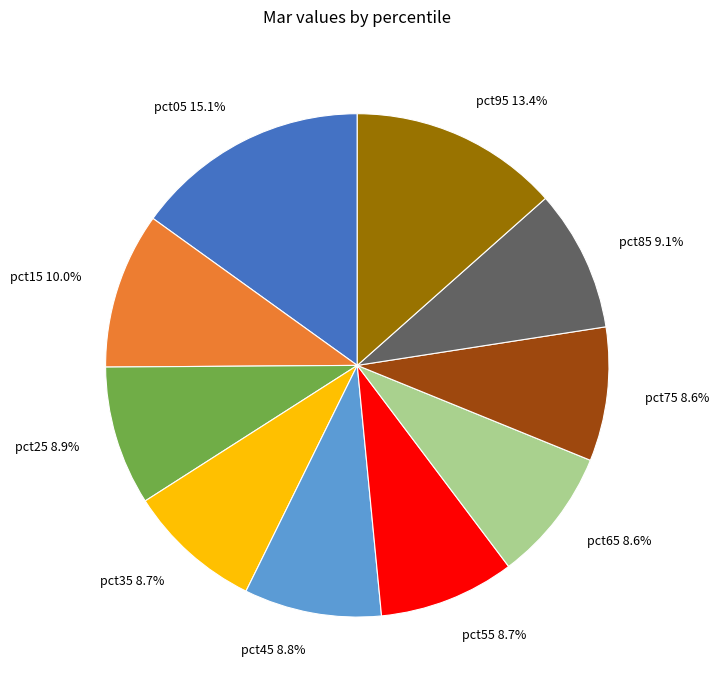

Is there any slice that represents more than half of the pie?

No